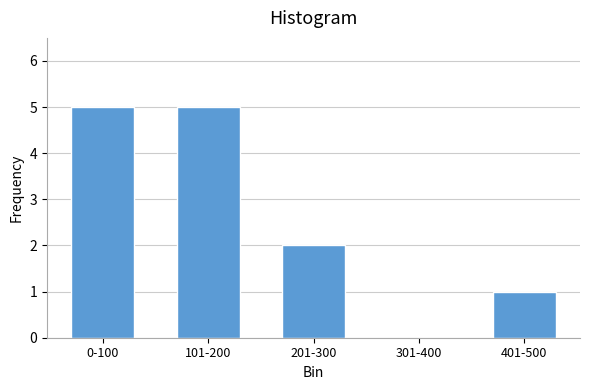

Reading right to left, extract all data points from this chart.

401-500=1	301-400=0	201-300=2	101-200=5	0-100=5